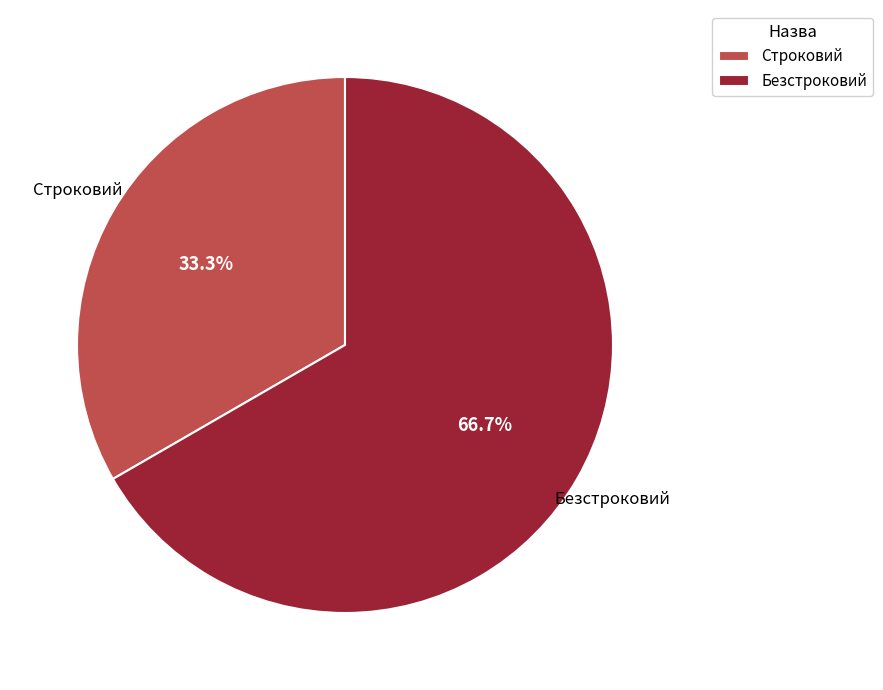

To the nearest percent, what is the average slice percentage?

50%